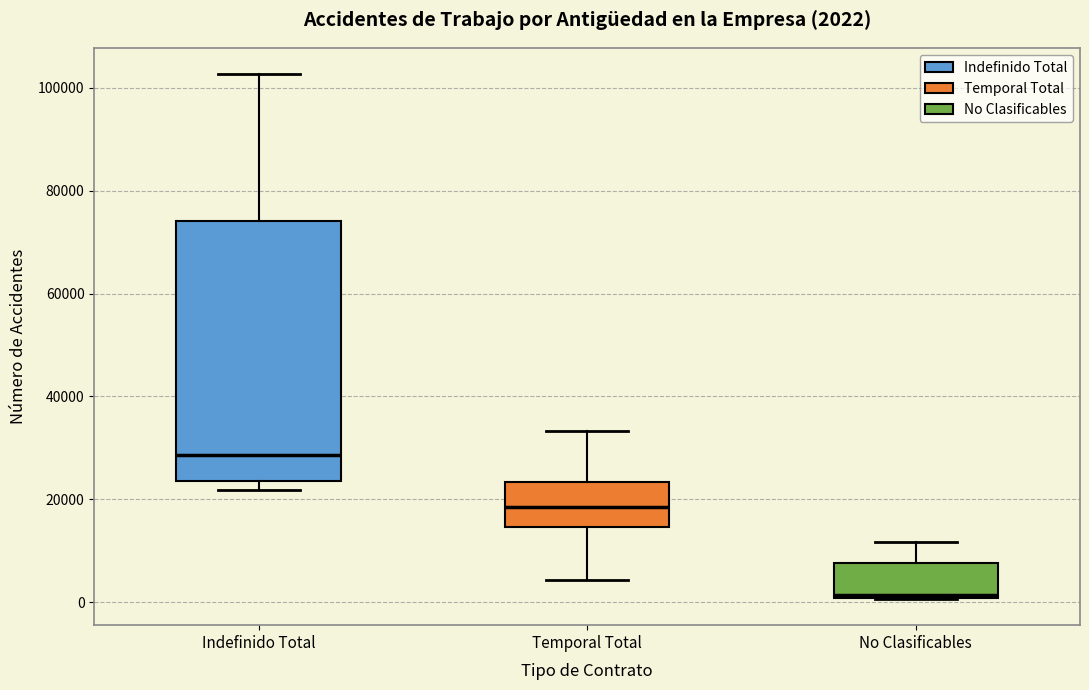

Comparing the boxes themselves (not the whiskers), which one is the tallest?

Indefinido Total